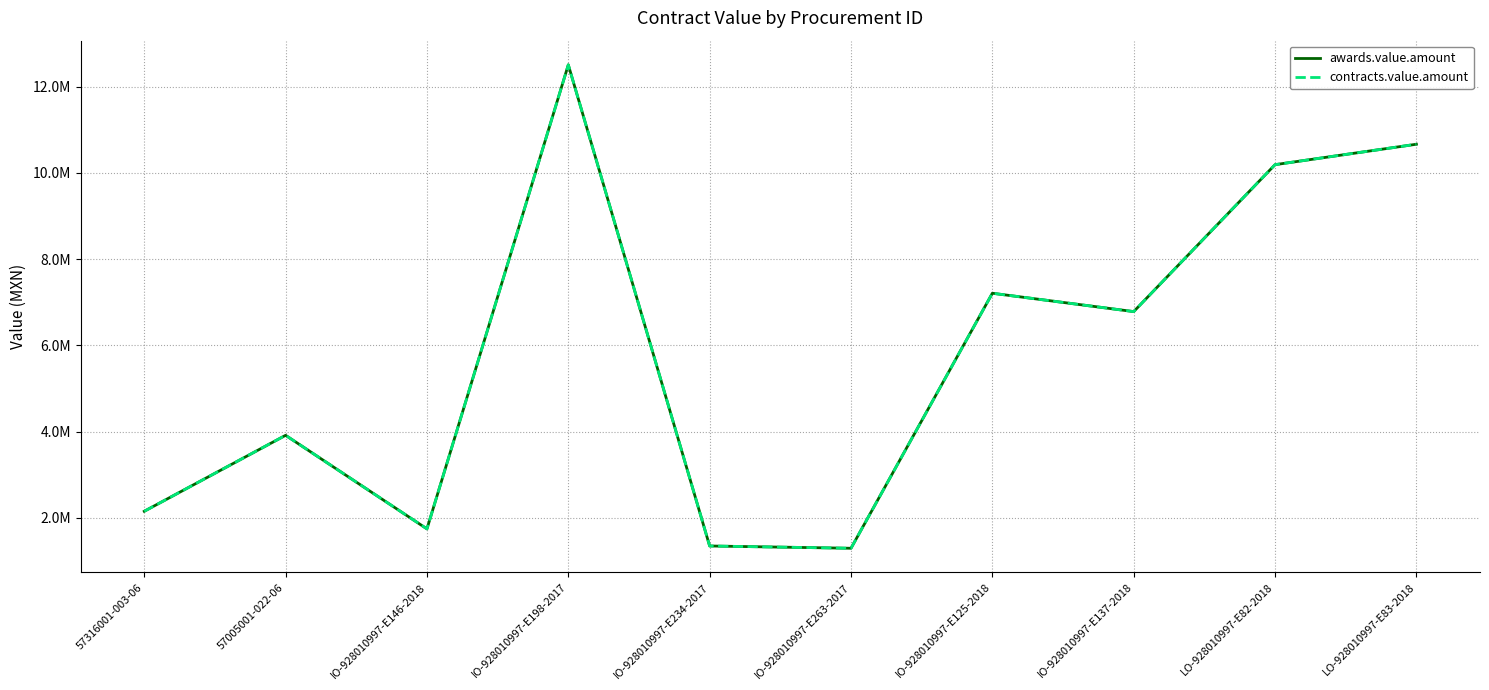

Does the chart display data point markers on the line(s)?

No